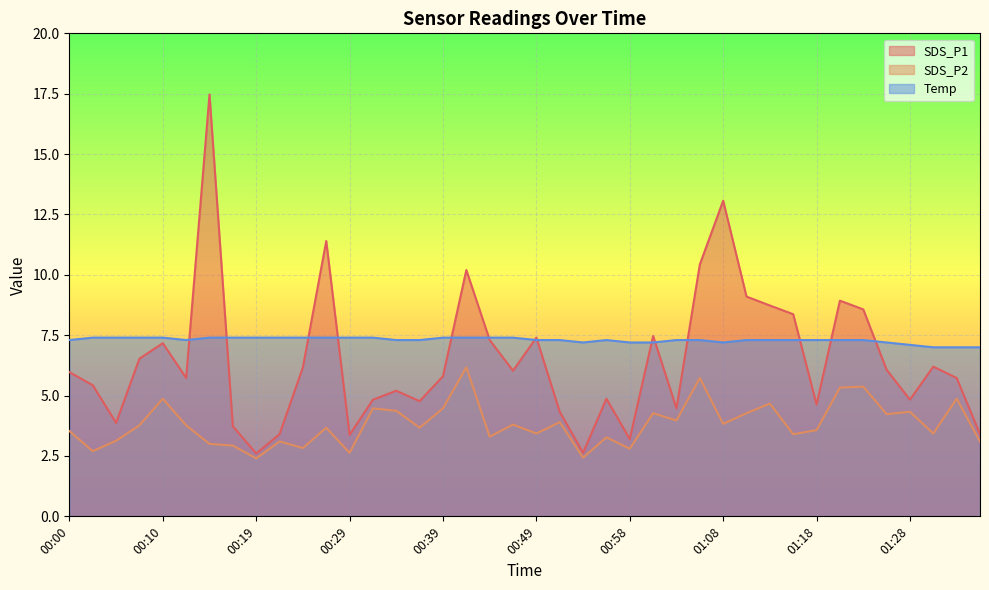

How many values in the SDS_P2 series exceed 3?

32